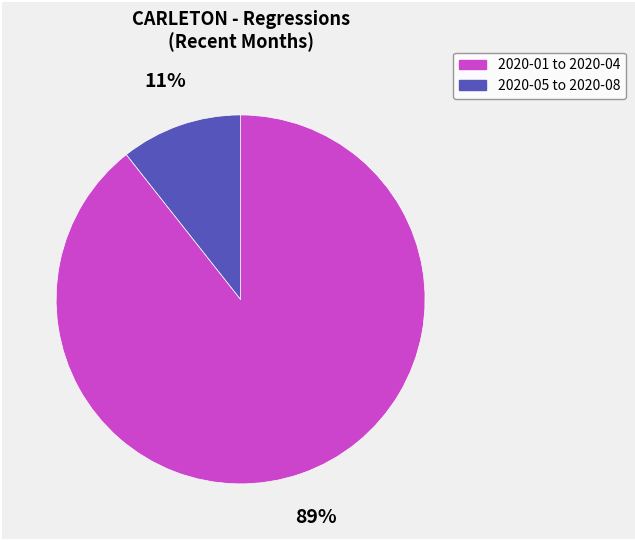

How many segments does this pie chart have?

2